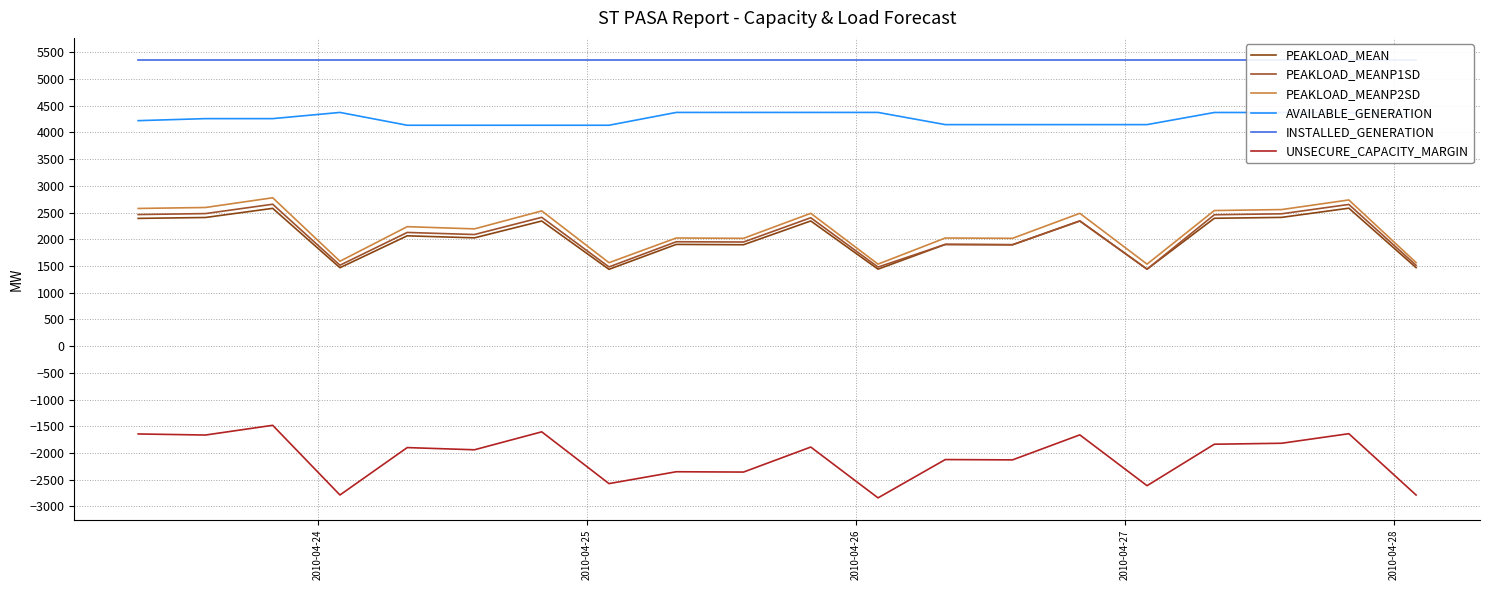

What is the maximum value for PEAKLOAD_MEANP2SD?

2777